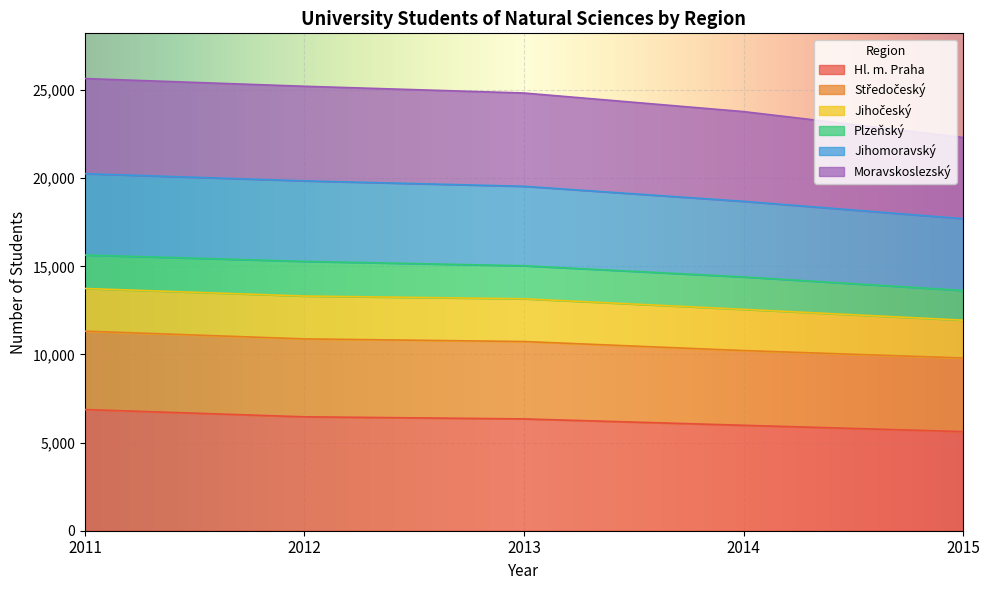

What is the highest value of the Hl. m. Praha series?

6875